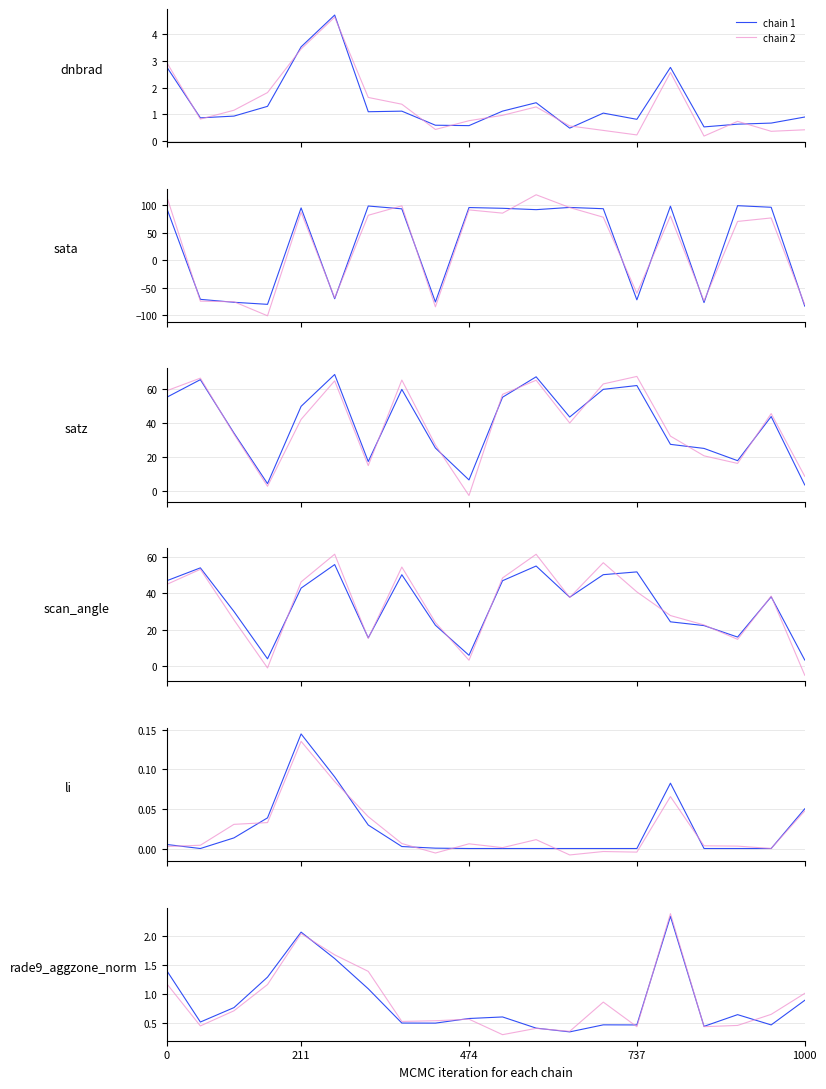

Which has a higher value, 5 or 12?

5